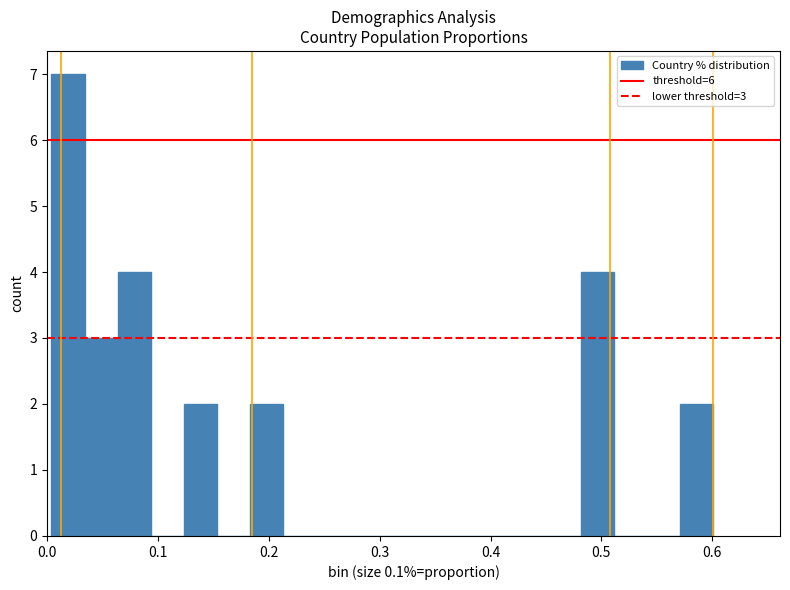

Around what value on the x-axis is the tallest bar? Give the approximate position of its centre, as read against the axis.

0.02